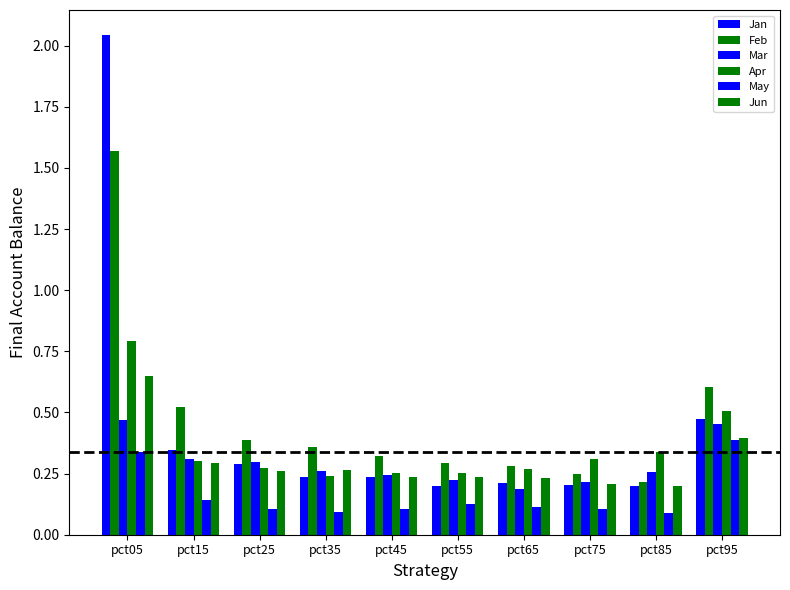

At which category is the sum across all series the highest?

pct05